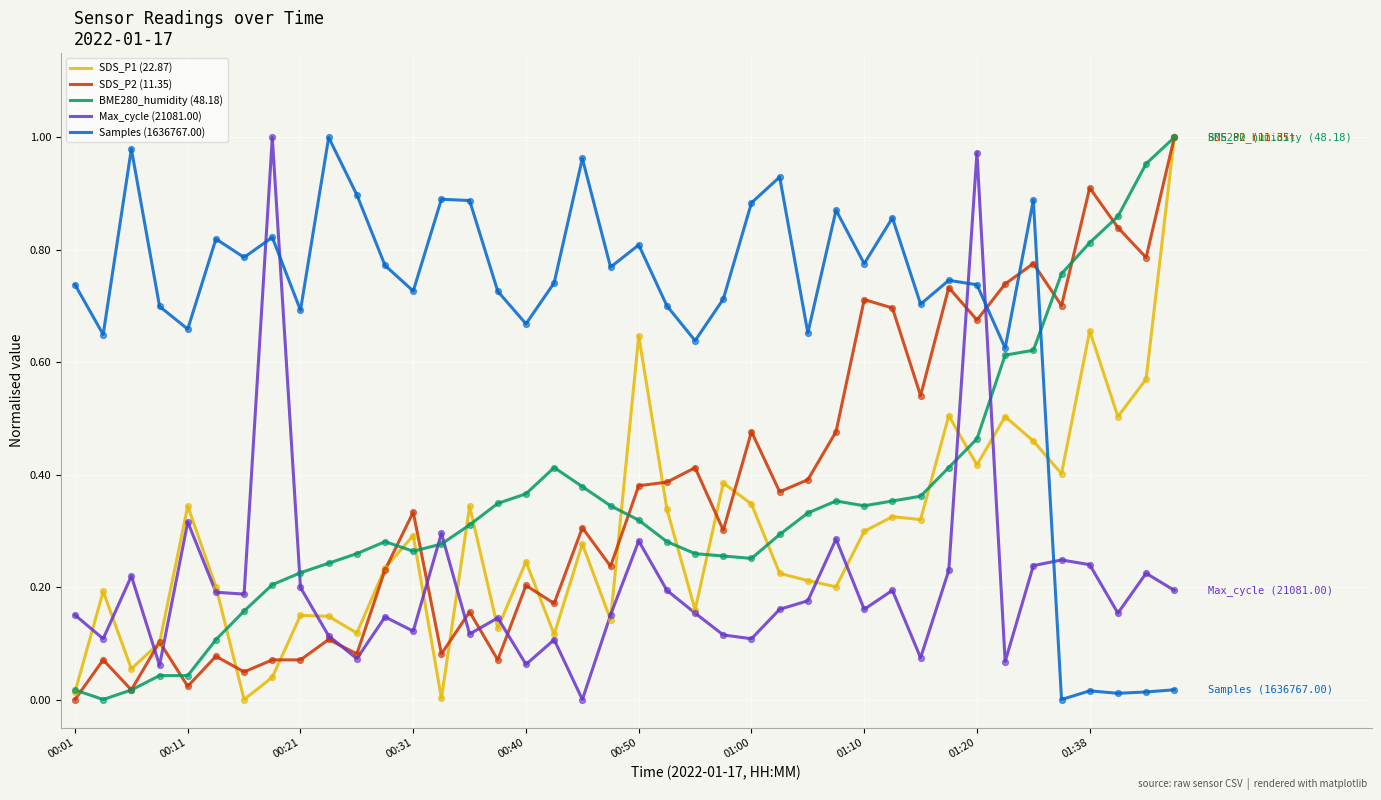

After their last crossing, which series has the higher values: Max_cycle (21081.00) or Samples (1636767.00)?

Max_cycle (21081.00)